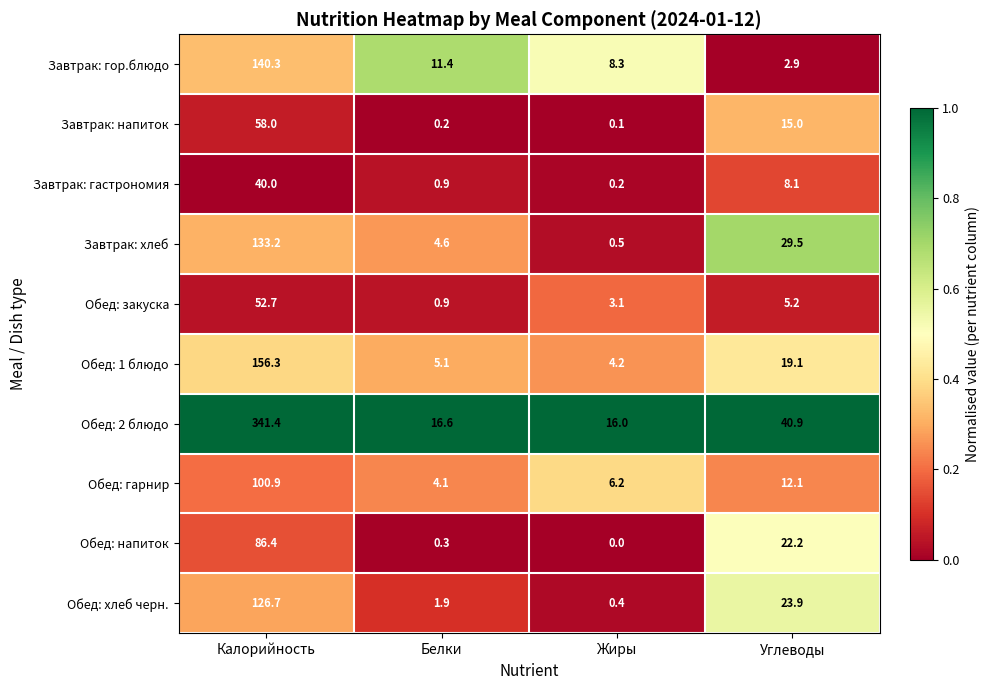

What is the sum of the Завтрак: хлеб values at Белки and Углеводы?

34.1